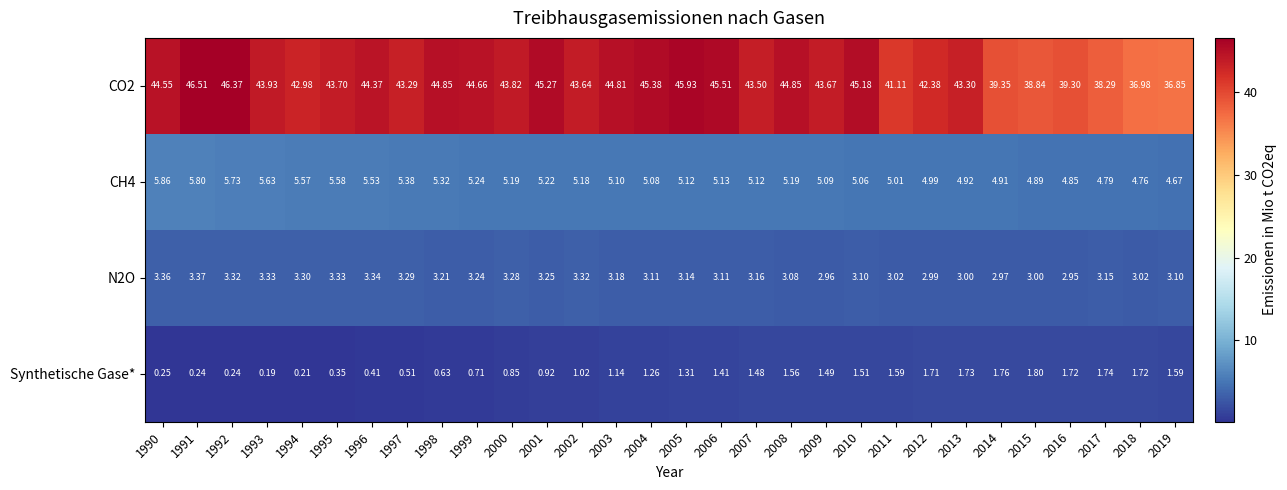

How many series are shown in this chart?

4